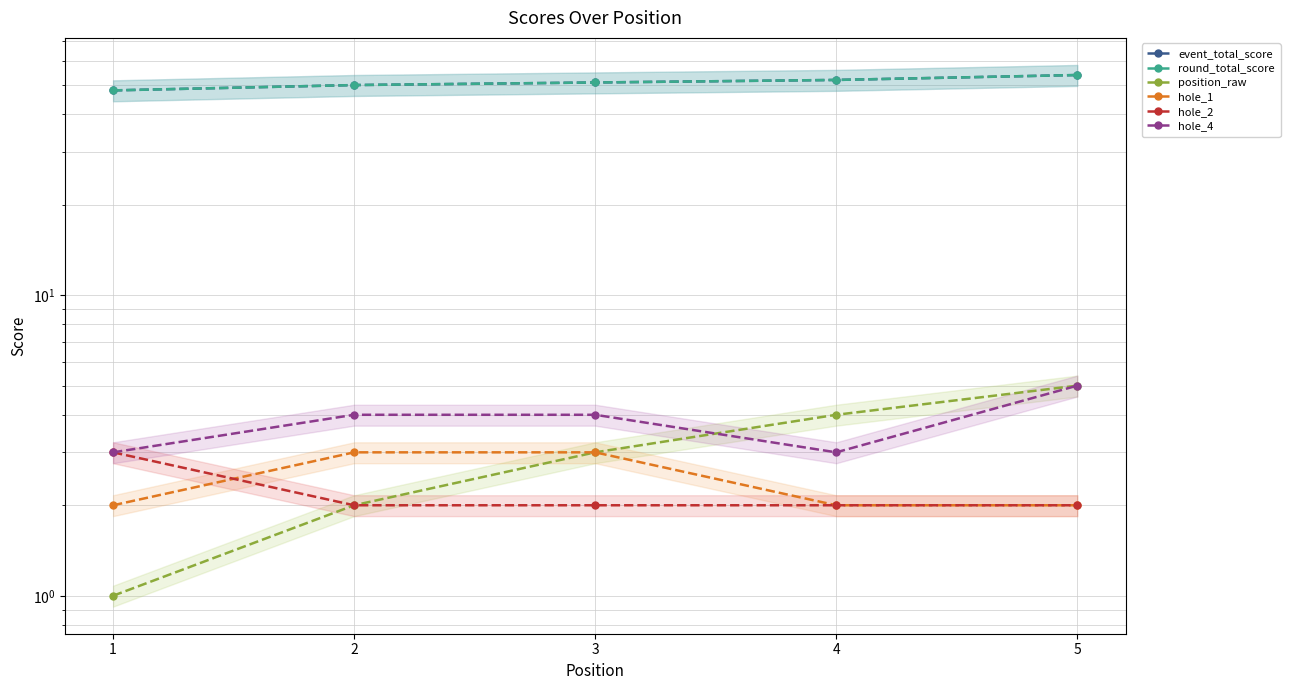

What is the average value of the hole_2 series?

2